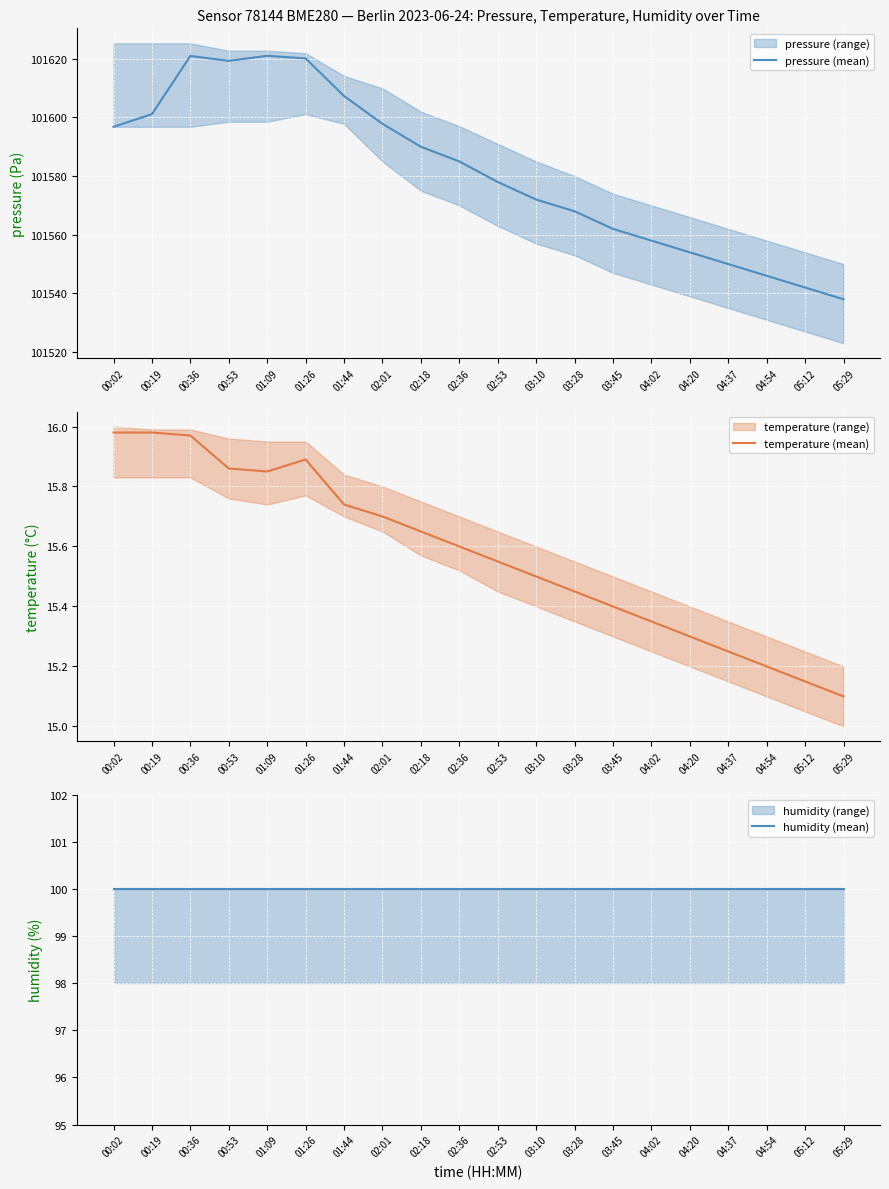

True or false: pressure (mean) and humidity (mean) cross at least once.

False